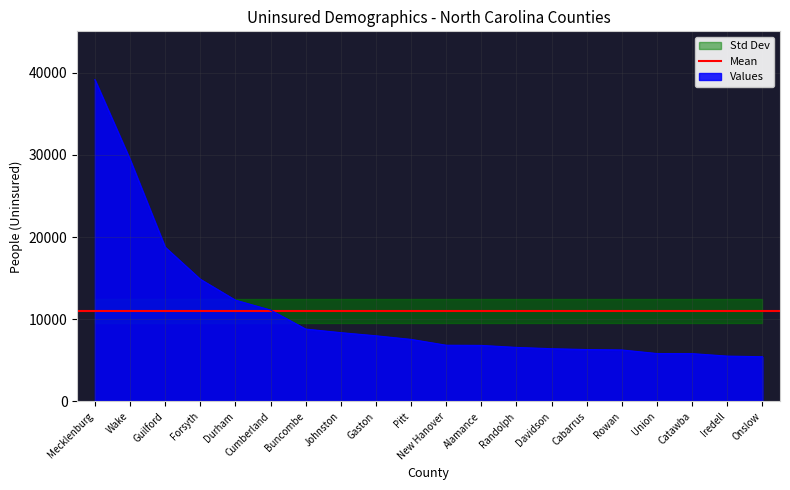

How many values exceed 7548?

9